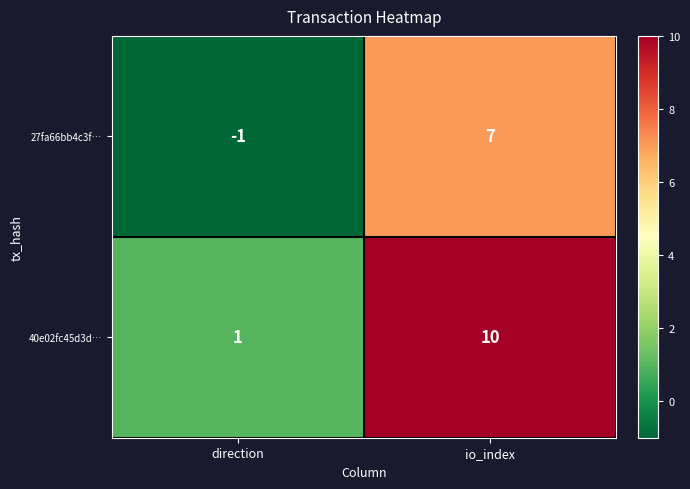

Which series changed the most between direction and io_index?

40e02fc45d3d…